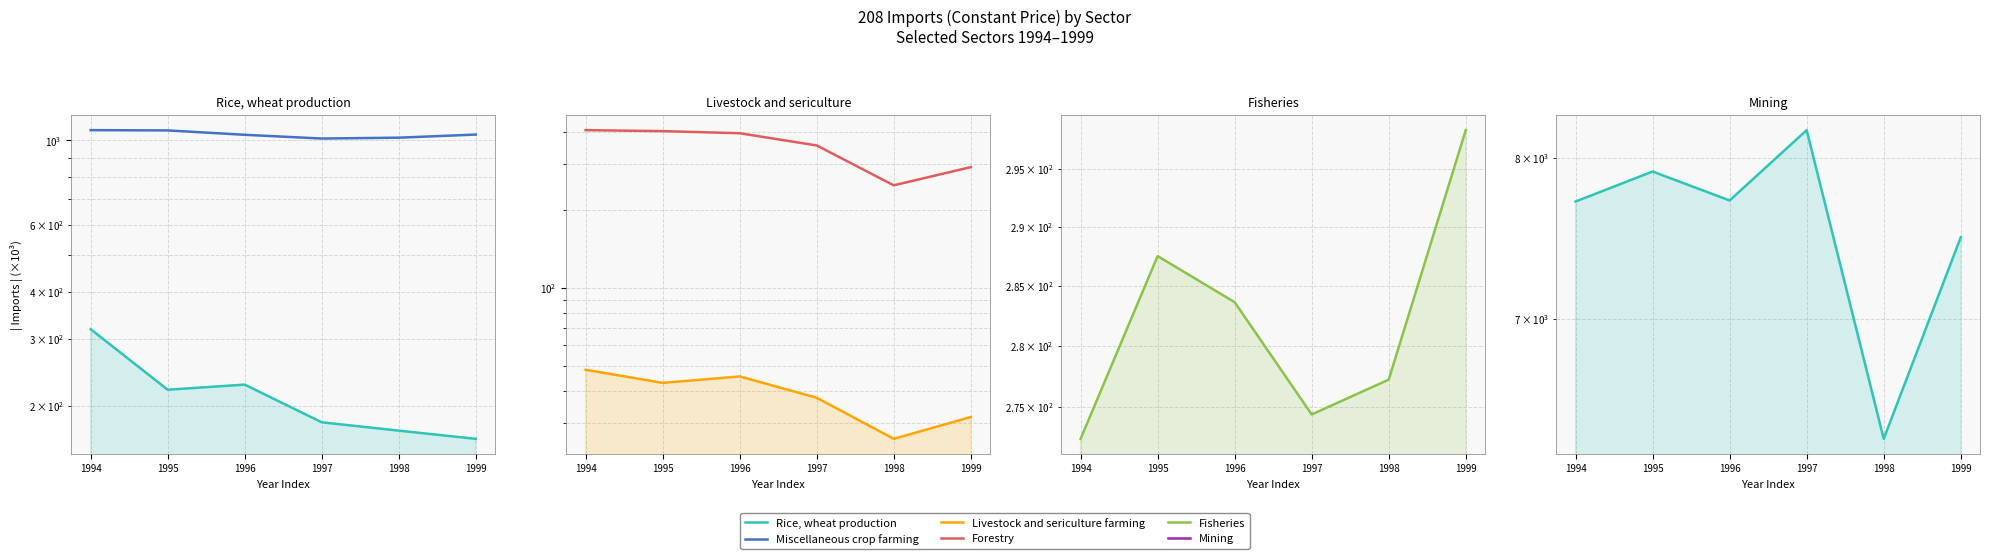

Which series has the widest spread of values?

Mining